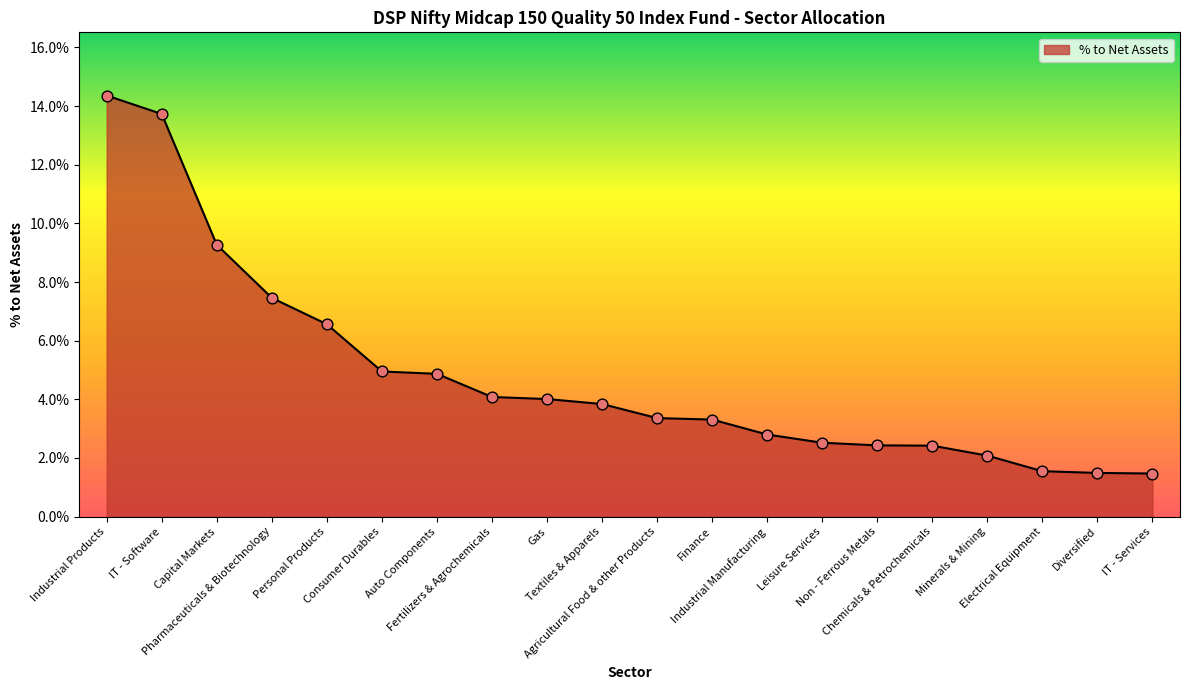

Between Gas and IT - Software, which is larger?

IT - Software